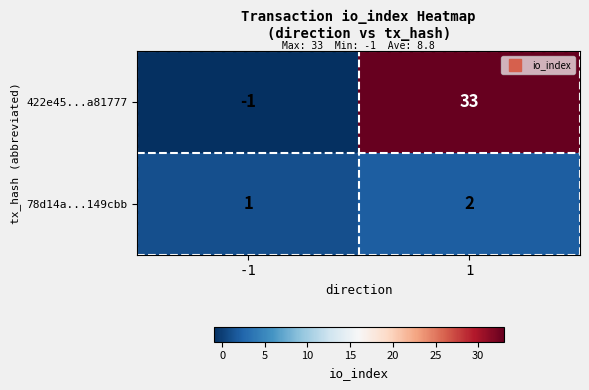

What is the smallest value displayed?

-1